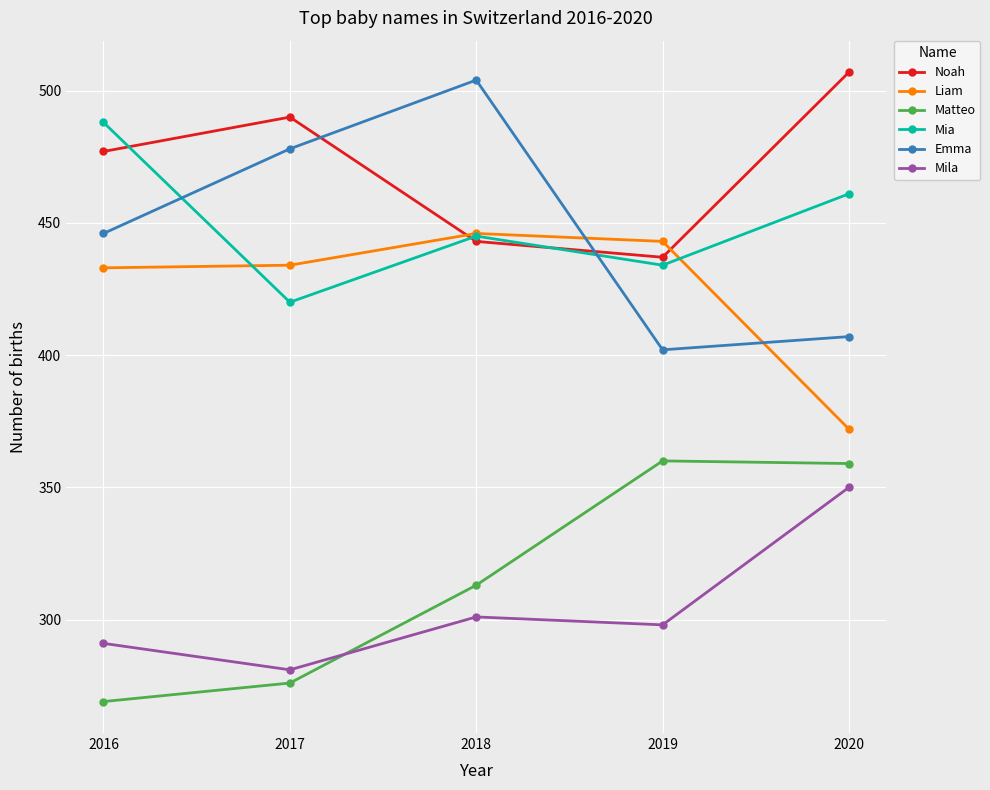

What is the difference between the Mia values at 2019 and 2016?

54